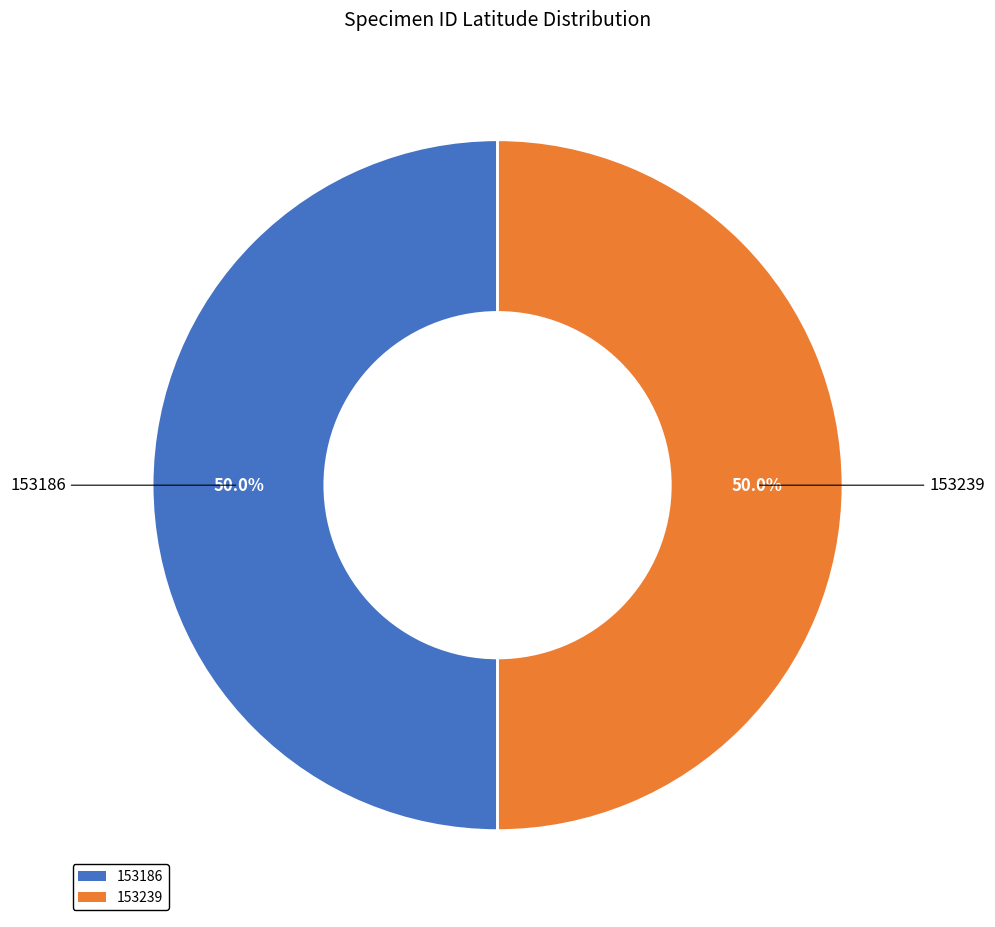

What percentage is NOT represented by 153239?

50.0%